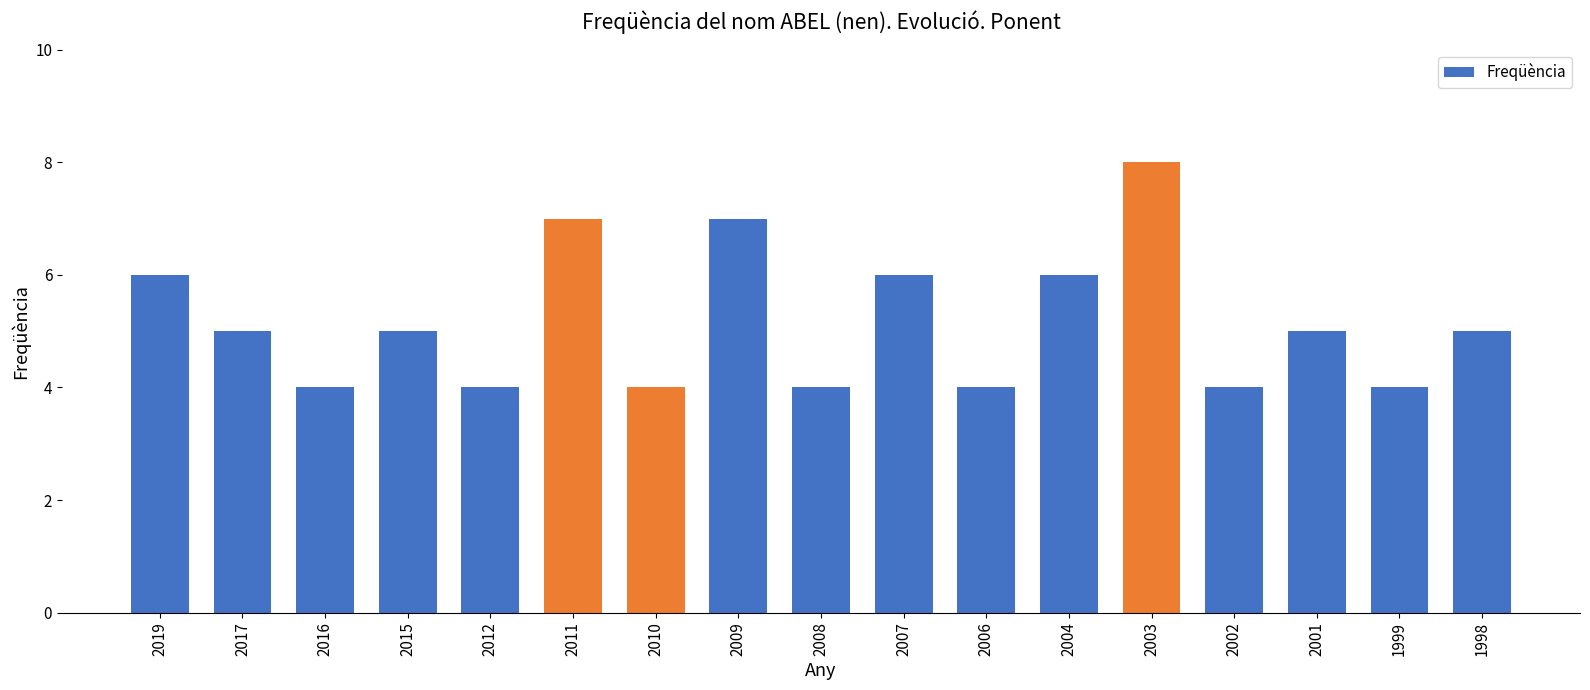

The chart shows a value of 11 at 2011. True or false?

False